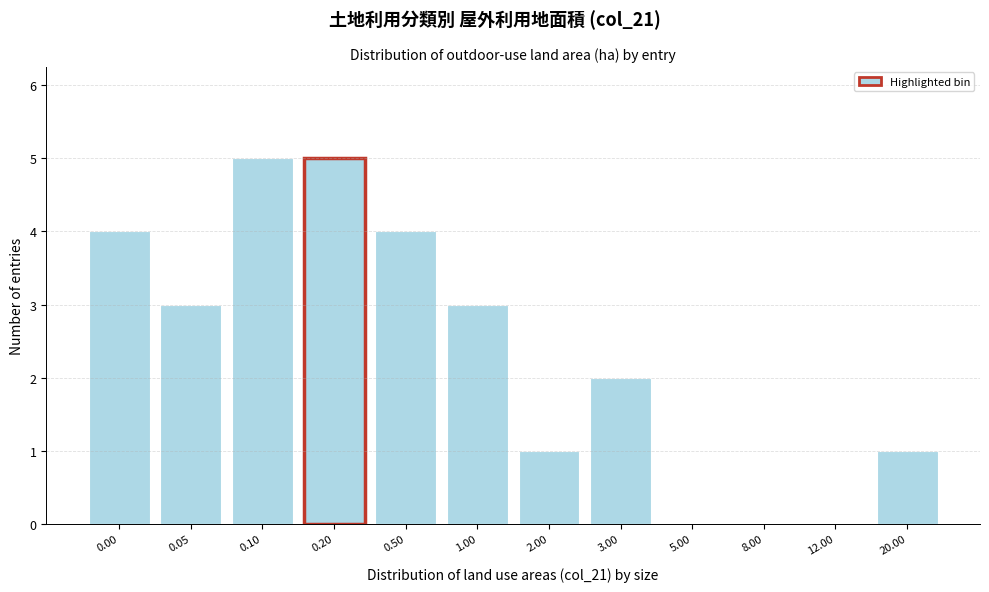

Reading right to left, transcribe all the data shown in this chart.

20.00=1	12.00=0	8.00=0	5.00=0	3.00=2	2.00=1	1.00=3	0.50=4	0.20=5	0.10=5	0.05=3	0.00=4